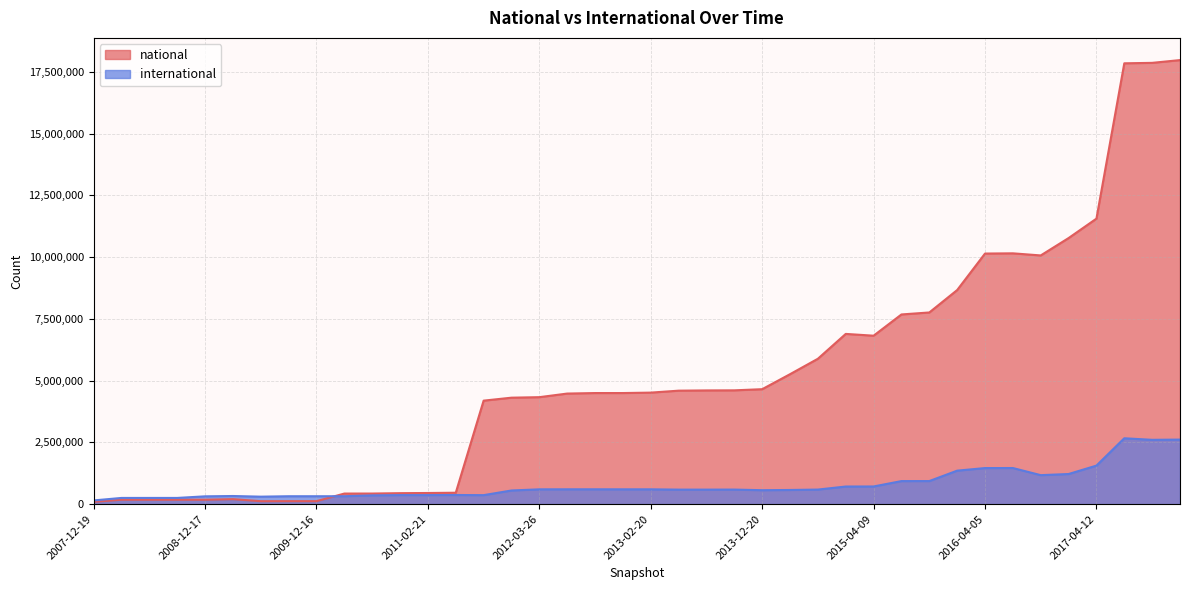

How many times do international and national cross each other?

1